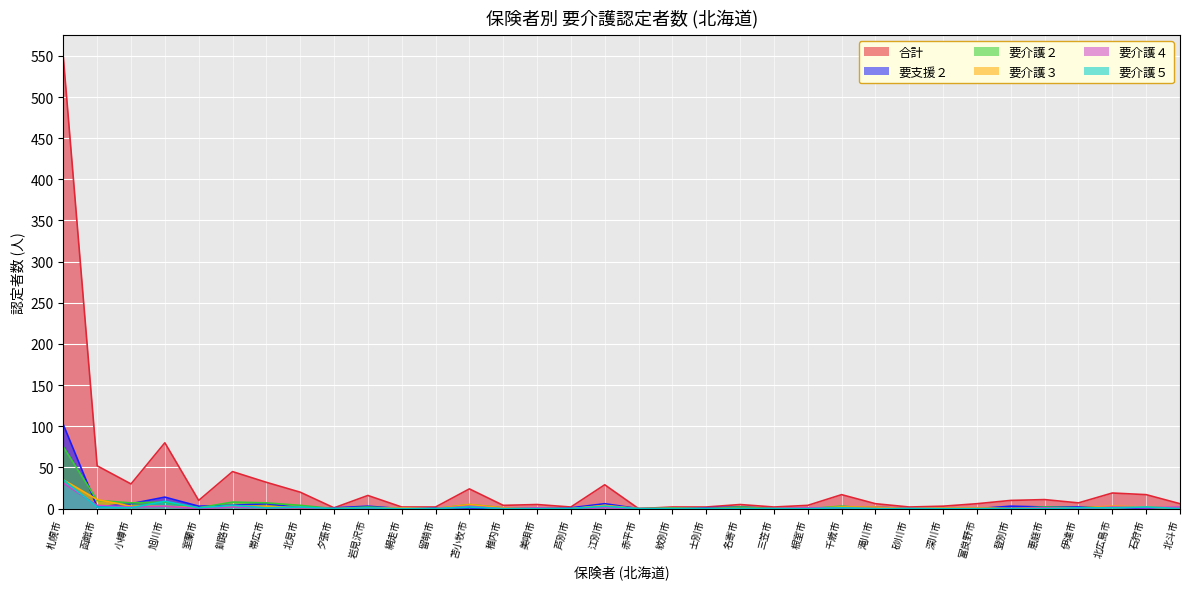

What is the difference between the maximum and minimum values in the 要支援２ series?

102